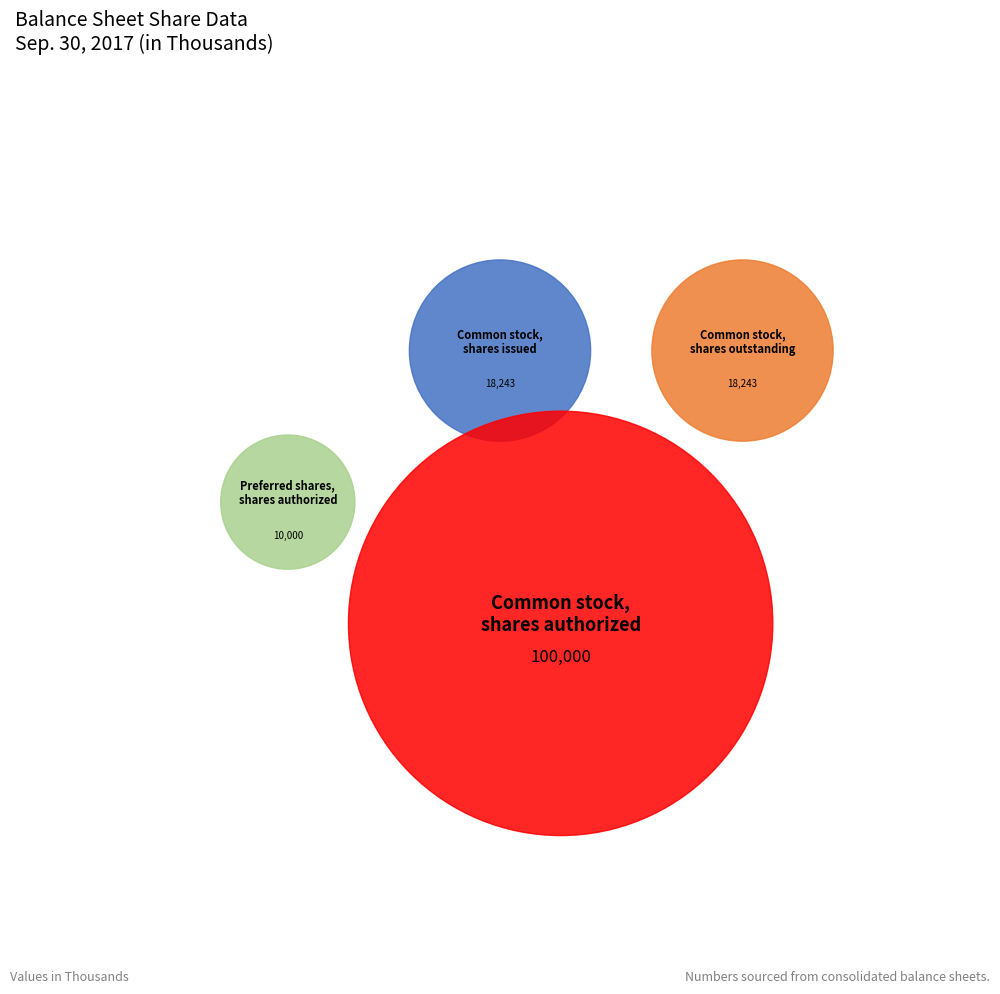

What is the change in value from Common stock, shares issued to Common stock, shares authorized?

+81757